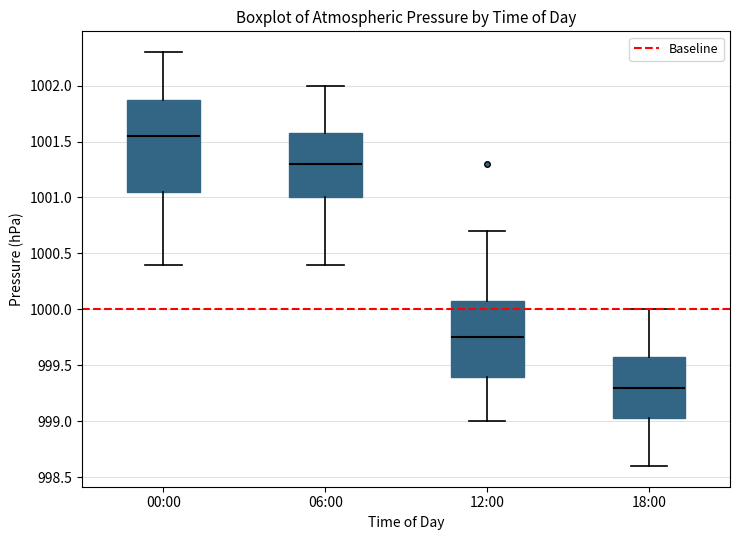

Where does the upper whisker of the box for 00:00 end on the y-axis? The values are not printed on the chart, so give them approximately, as read against the axis.

1002.30